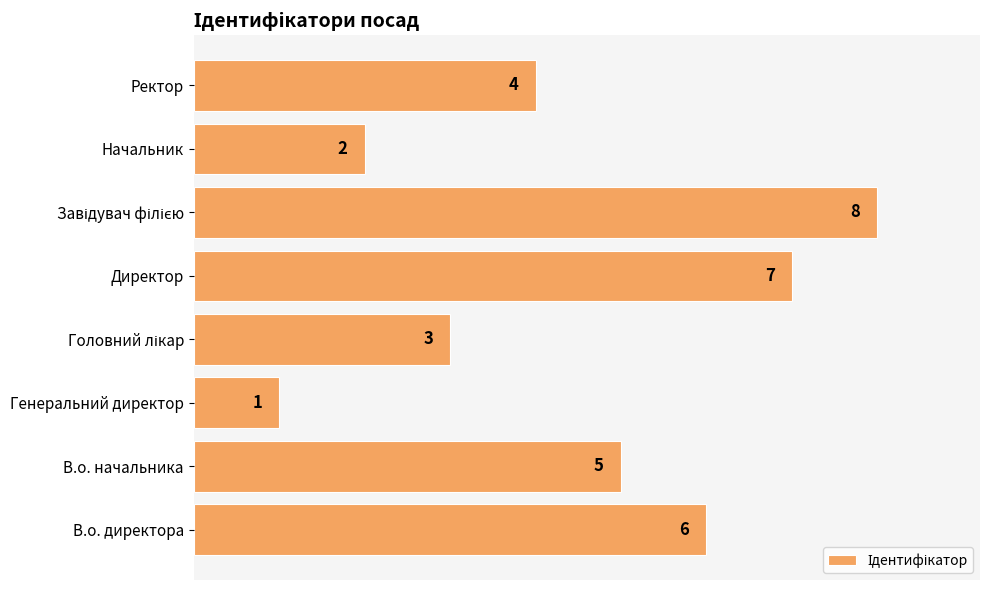

Reading top to bottom, what are all the values shown in this chart?

4	2	8	7	3	1	5	6